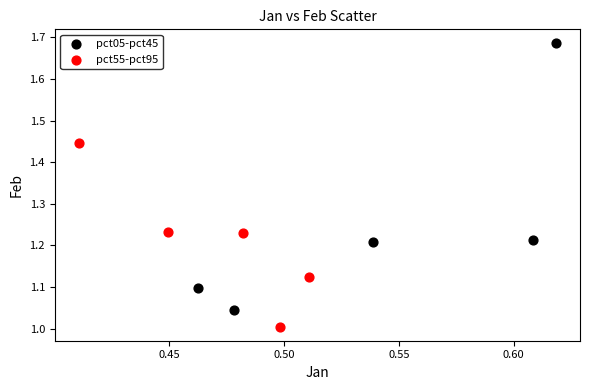

Which series reaches the minimum Y coordinate?

pct55-pct95